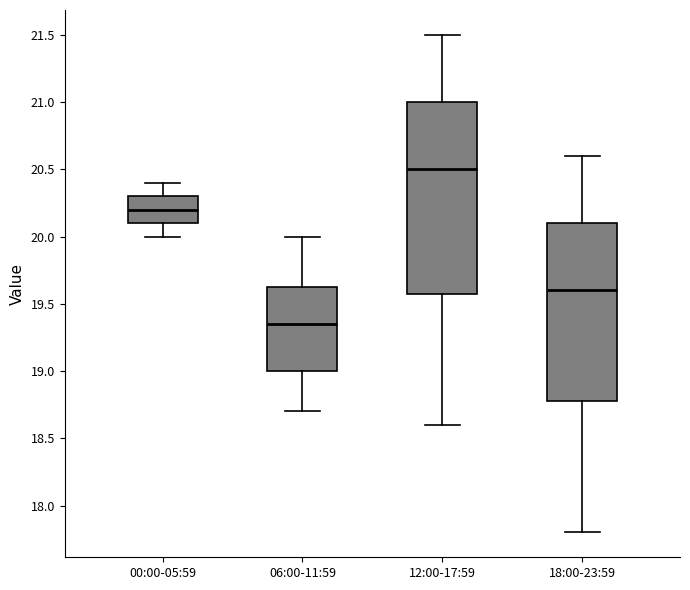

Which box's median line is the lowest?

06:00-11:59